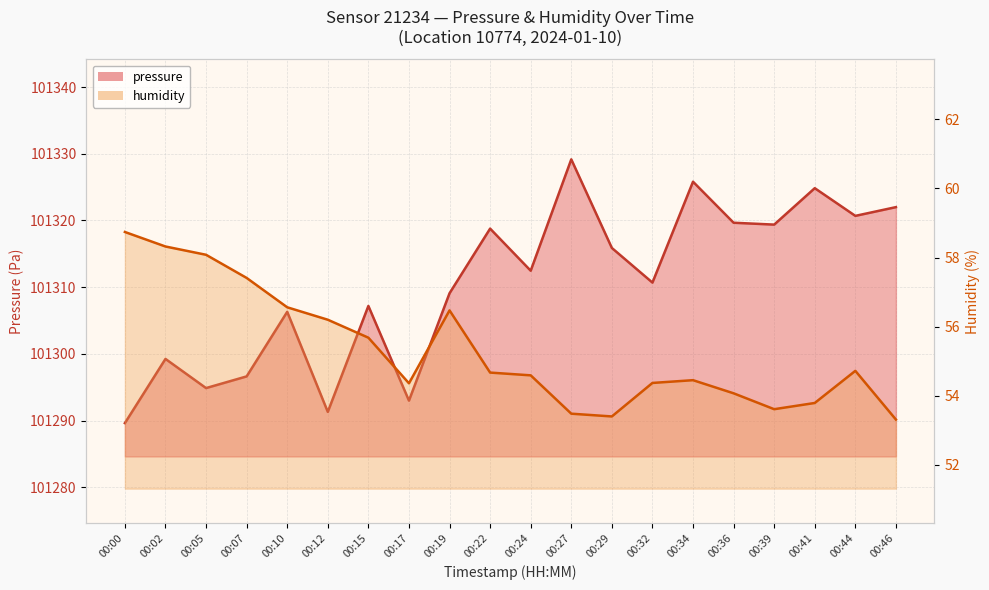

What is the average value of the humidity series?

55.3